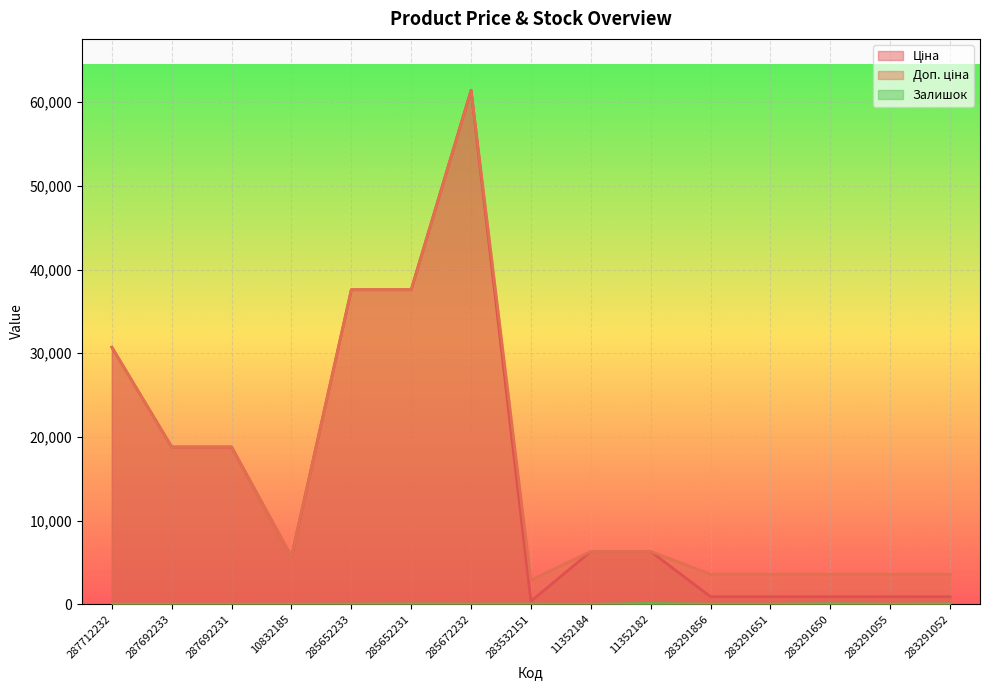

At which category does the chart reach its minimum across all series?

287712232